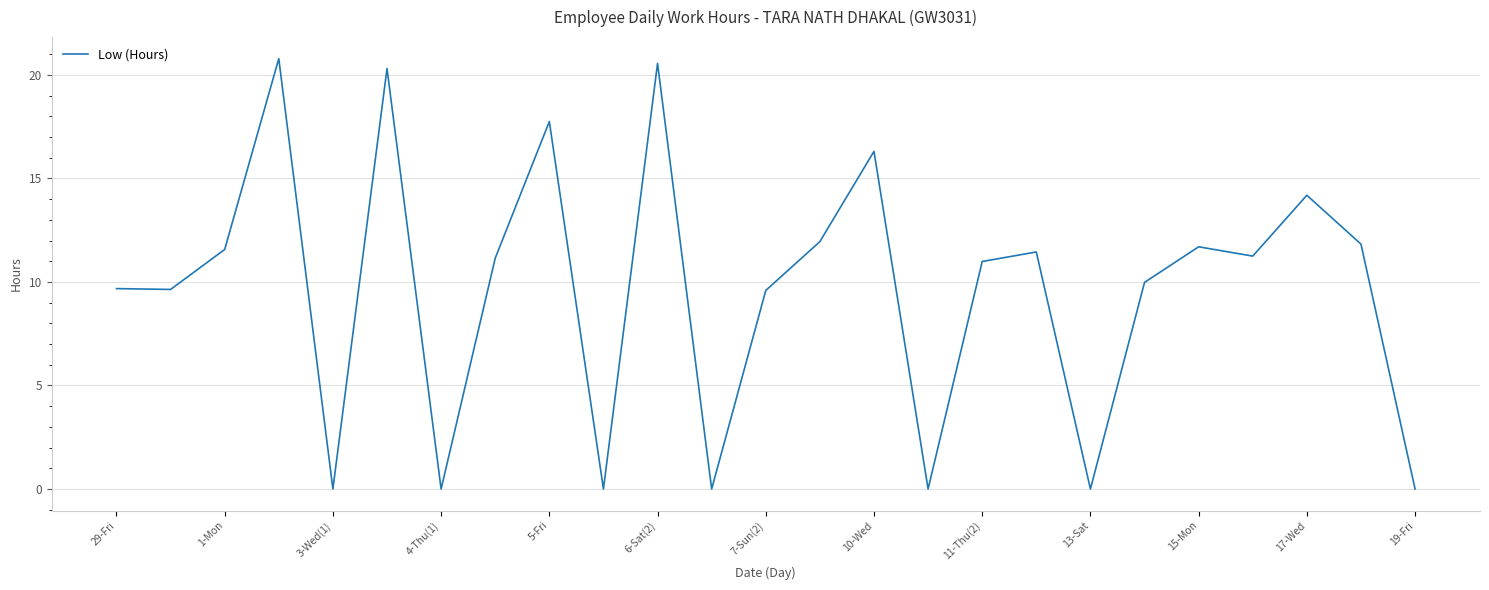

What is the greatest value displayed?

20.8